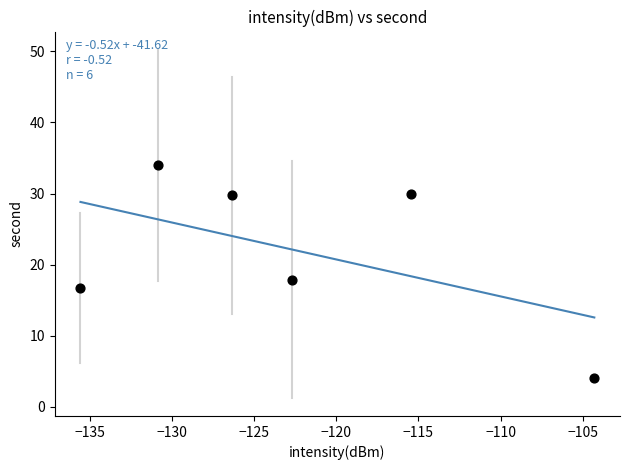

What Y value in the scatter plot is closest to 19?

17.8